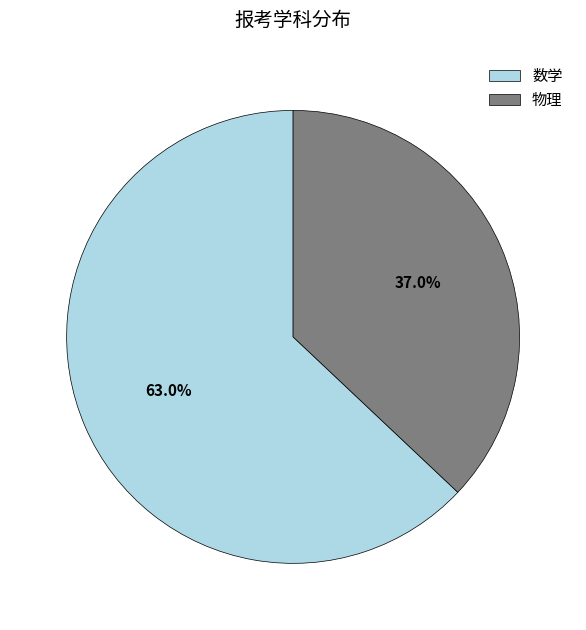

Between 物理 and 数学, which is larger?

数学